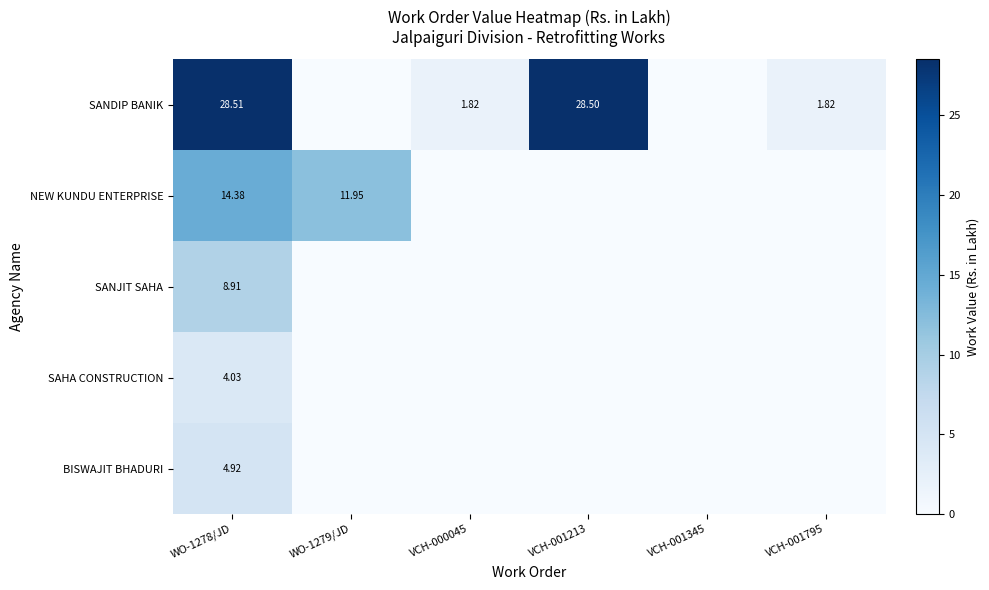

The value of BISWAJIT BHADURI at VCH-000045 is 0.0. True or false?

True